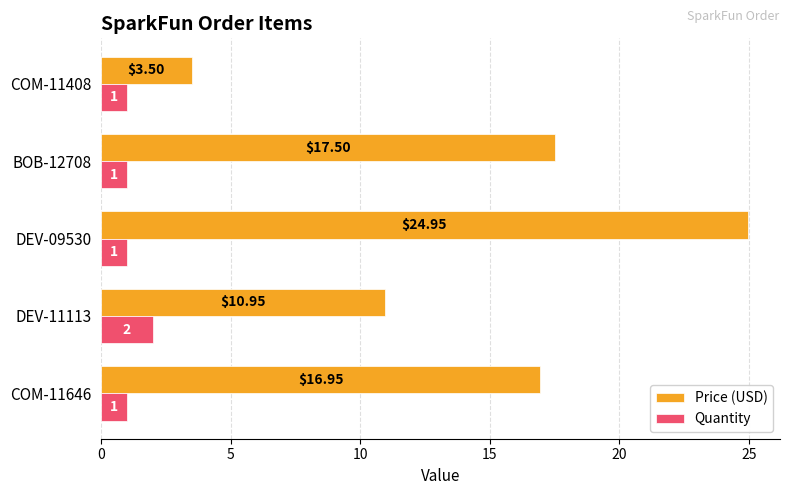

What is the difference between the maximum and minimum values in the Quantity series?

1.0